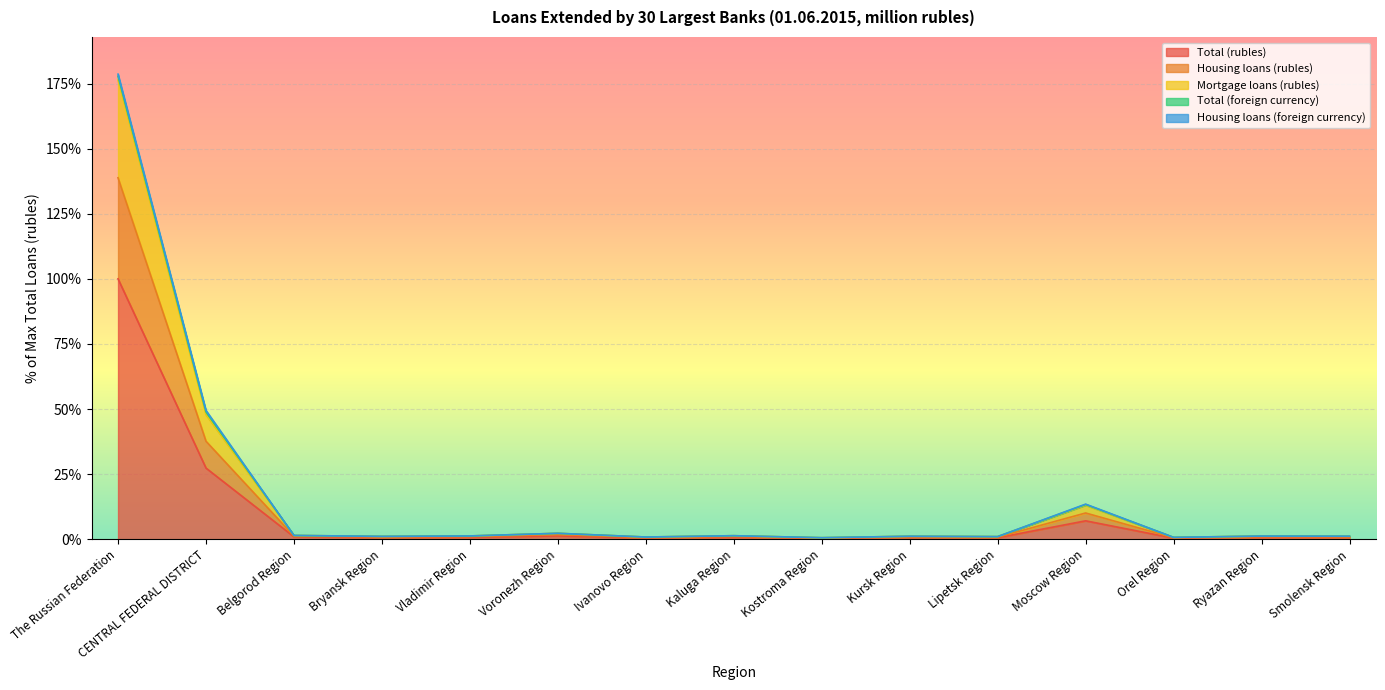

What is the maximum value for Total (rubles)?

100.0